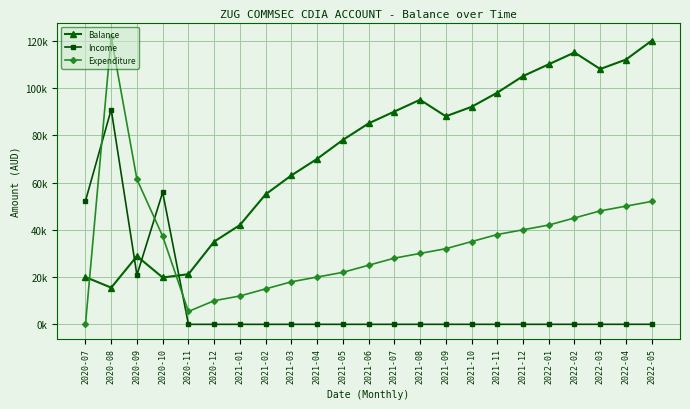

Which series changed the most between 2021-04 and 2021-06?

Balance